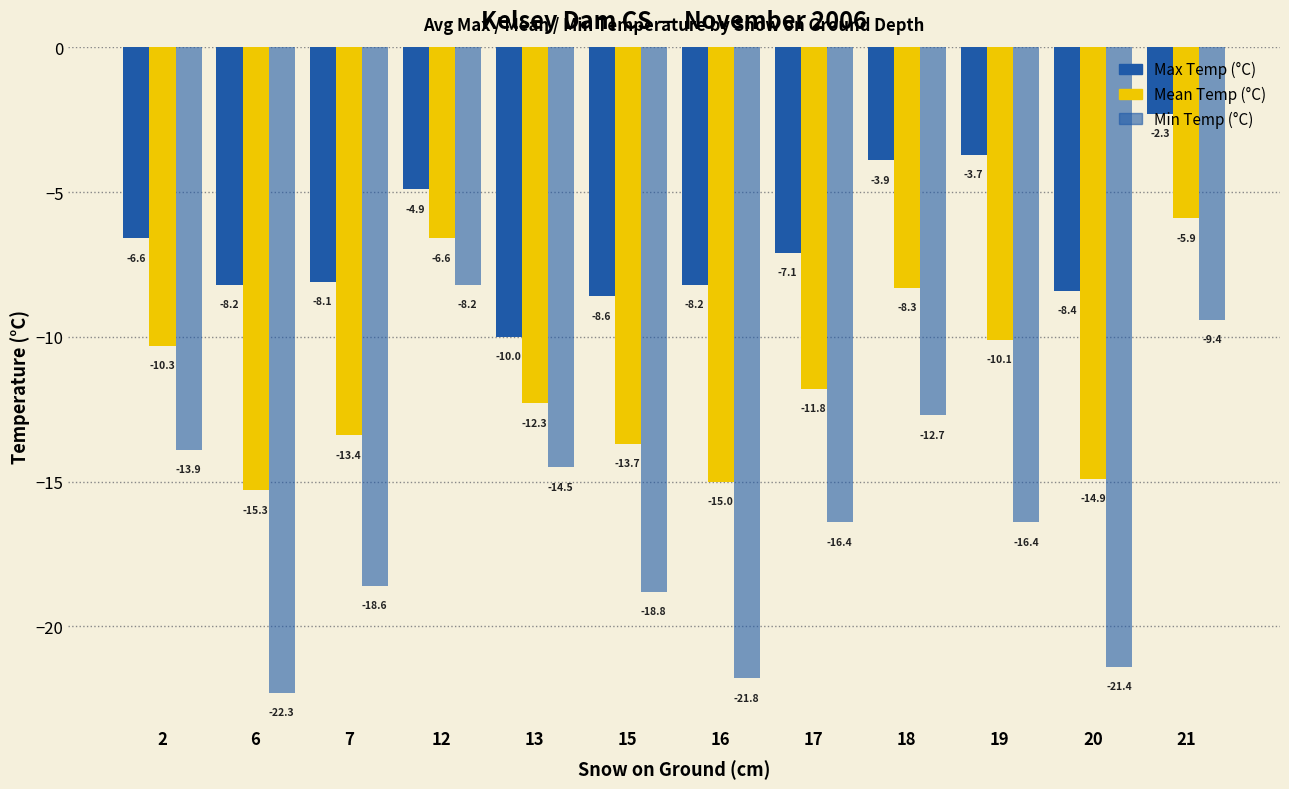

What is the value of the Min Temp (°C) bar at the 9th from the left?

-12.7